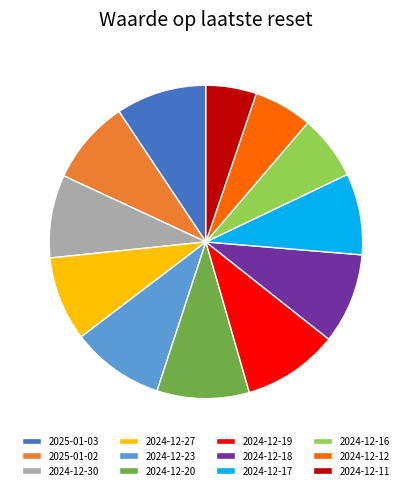

What is the ratio of the value at 2024-12-18 to the value at 2024-12-30?

1.1